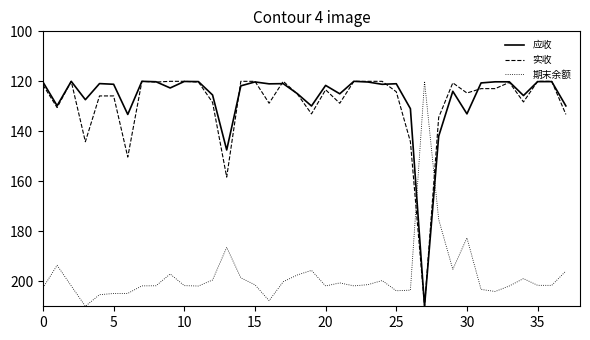

What is the smallest value displayed?

120.0